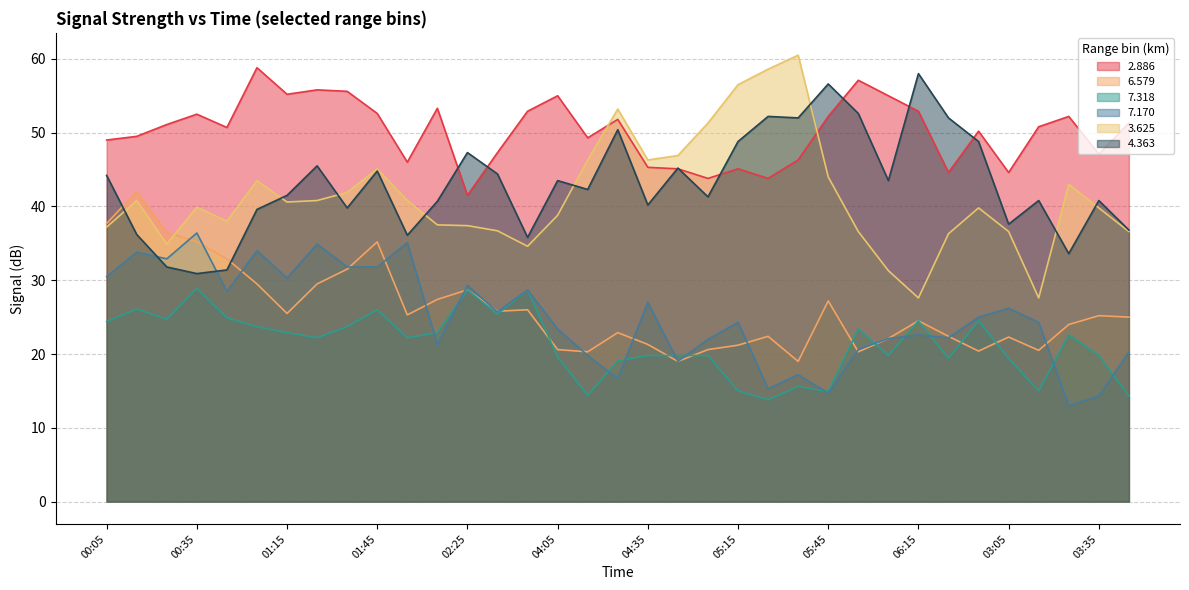

Count the number of categories in the chart.

35